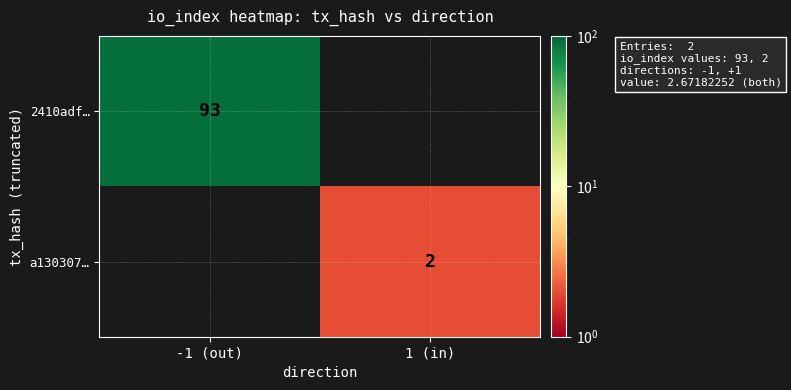

Is it true that a130307… equals 2 at 1 (in)?

True